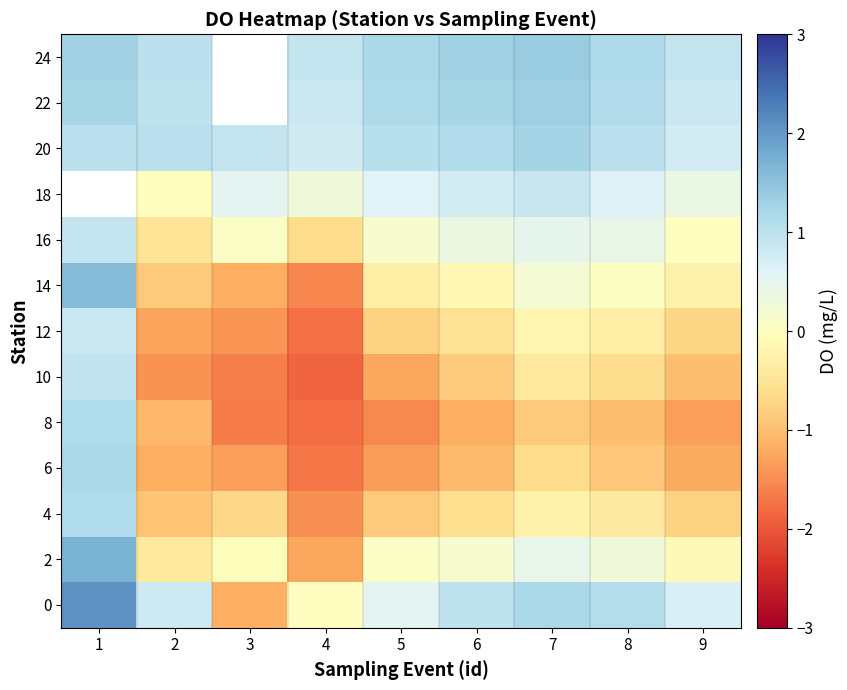

Count the 18 values in the range 0 to 1.

7